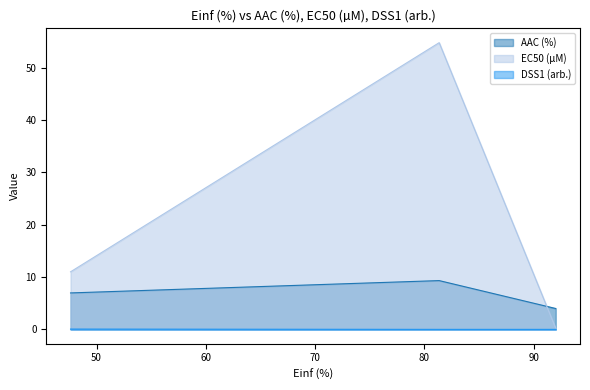

At how many categories does at least one series exceed 37?

1